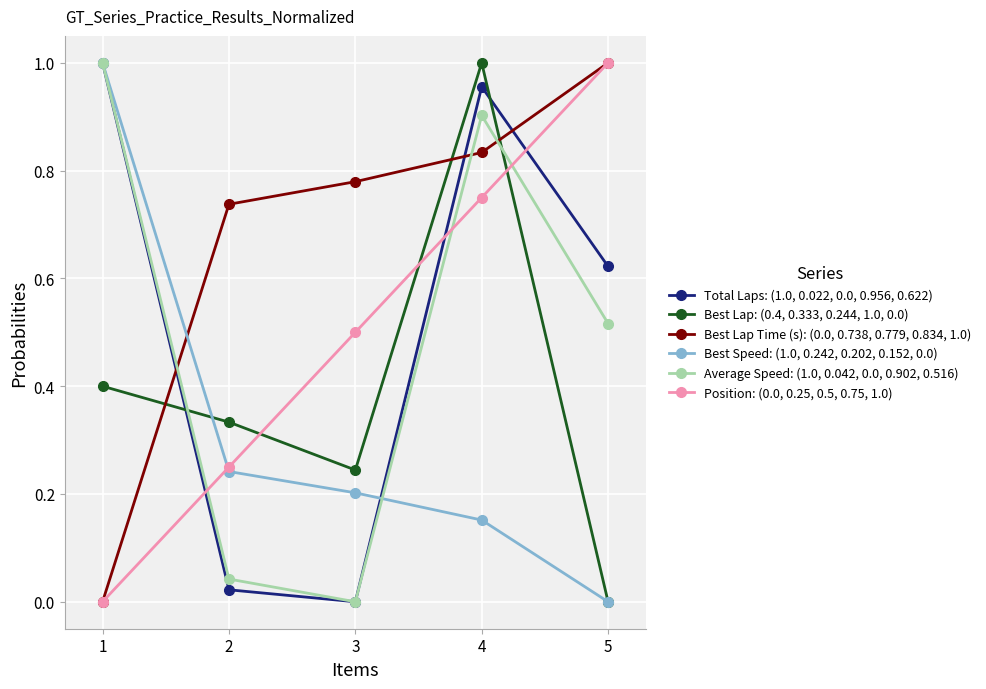

Is the value of Best Lap Time (s): (0.0, 0.738, 0.779, 0.834, 1.0) at 4 greater than the value of Position: (0.0, 0.25, 0.5, 0.75, 1.0) at 5?

No